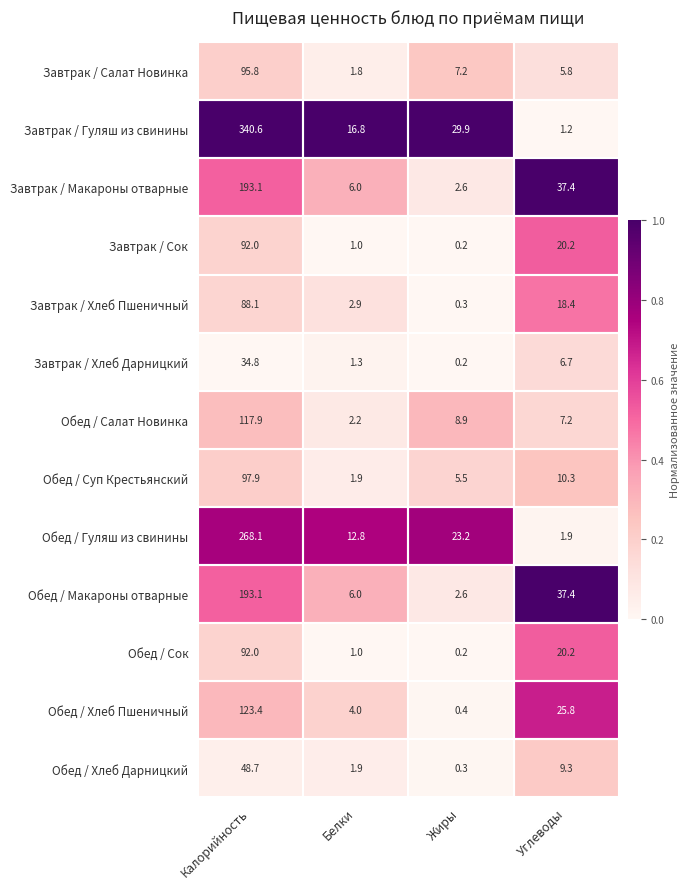

What is the minimum value for Обед / Хлеб Пшеничный?

0.4